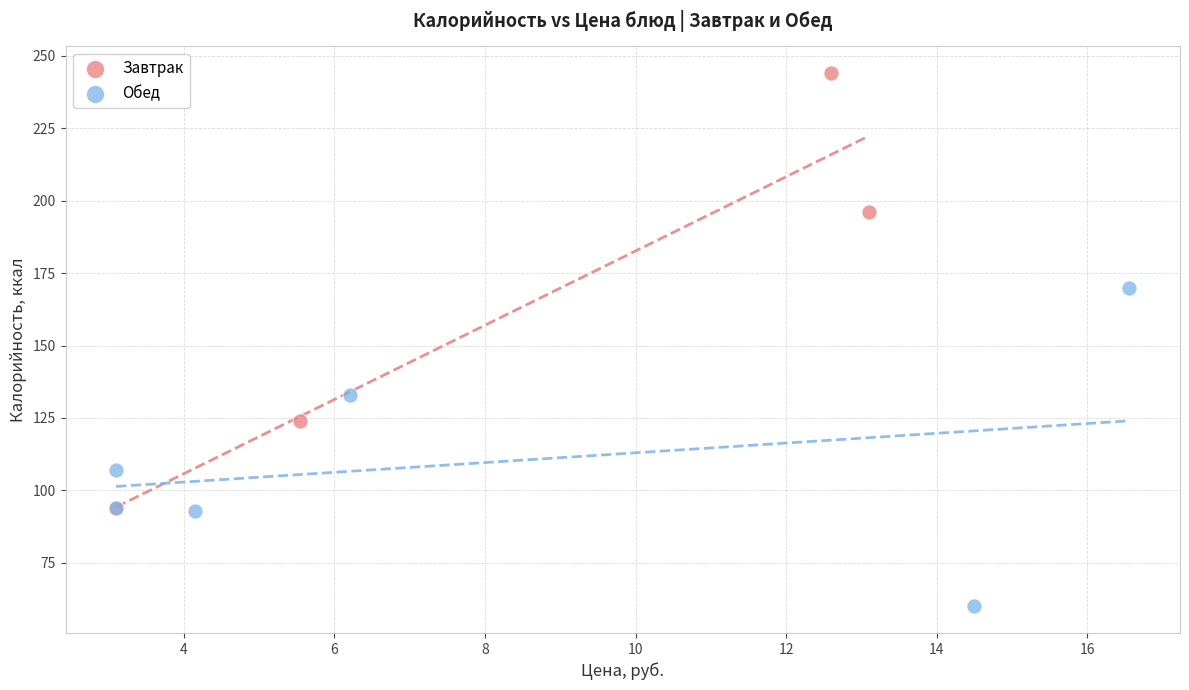

Which series reaches the minimum Y coordinate?

Обед